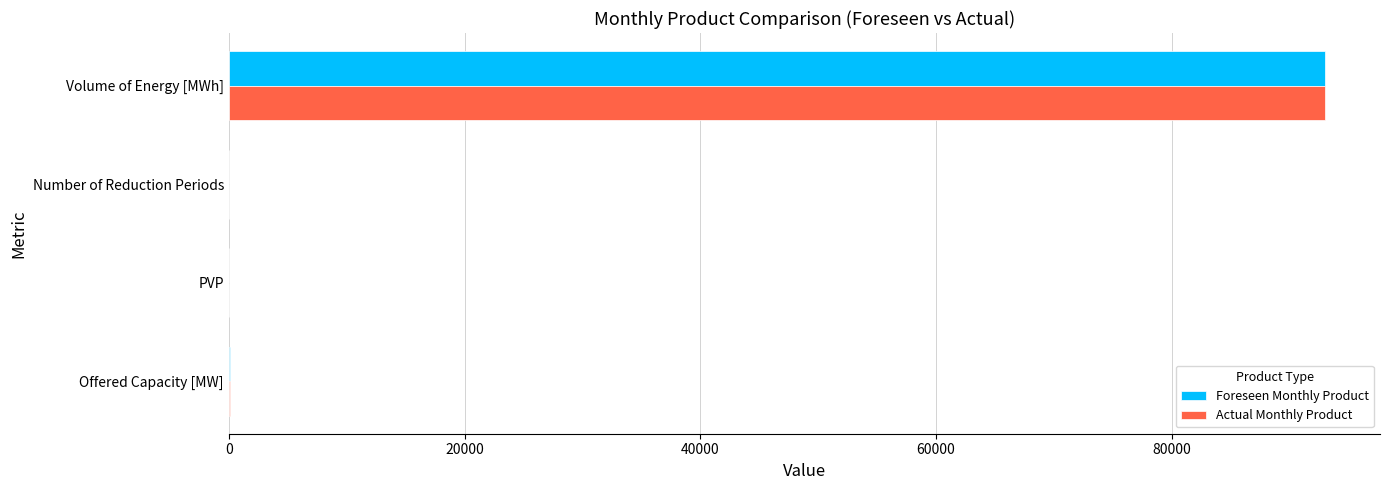

Which category has the highest value in the Foreseen Monthly Product series?

Volume of Energy [MWh]